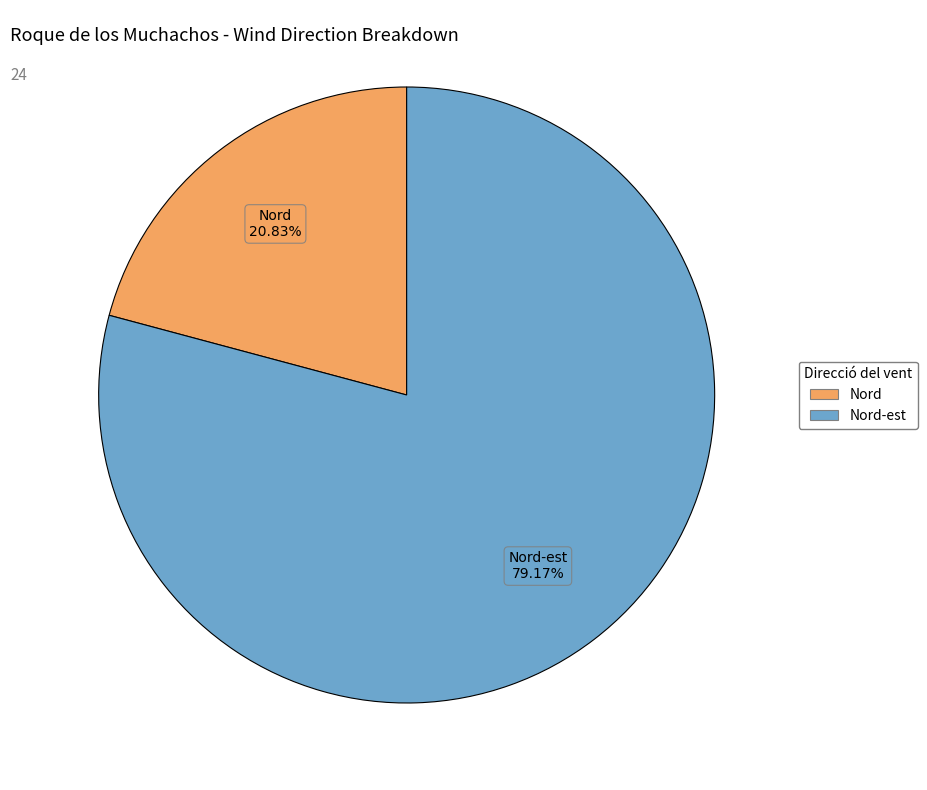

Is there any slice that represents more than half of the pie?

Yes